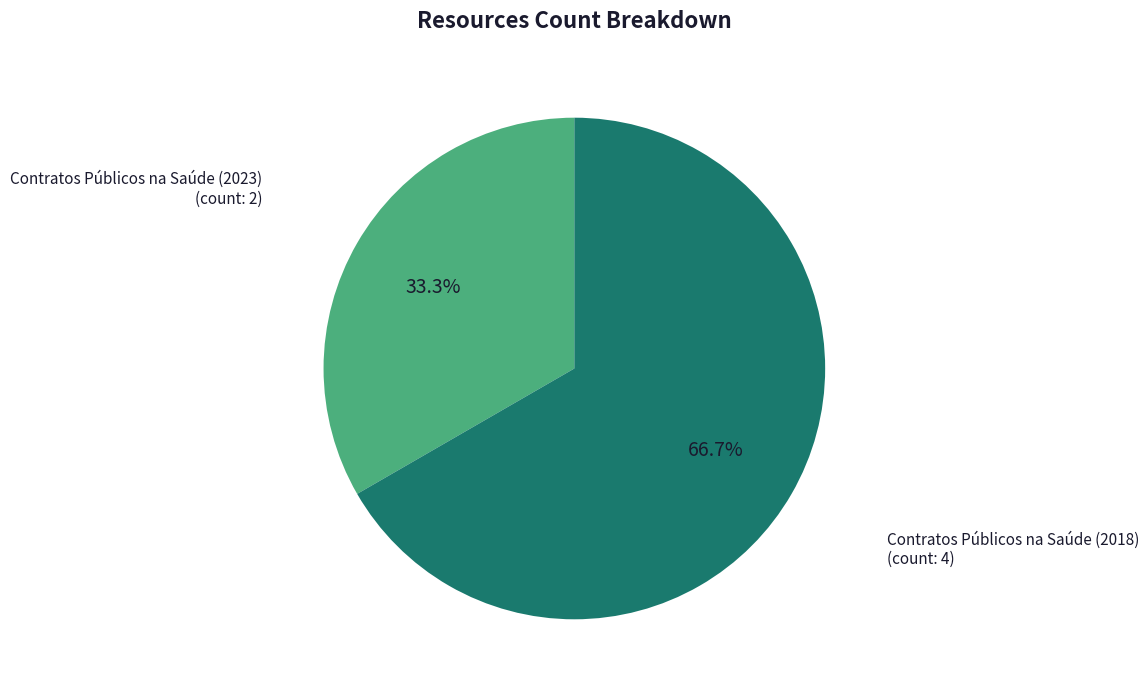

How many segments does this pie chart have?

2